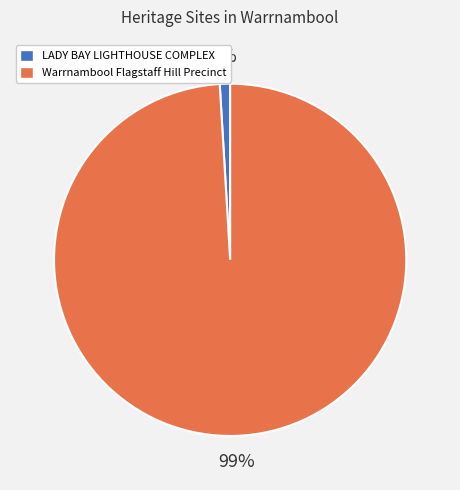

Which category has the smallest portion of the pie?

LADY BAY LIGHTHOUSE COMPLEX